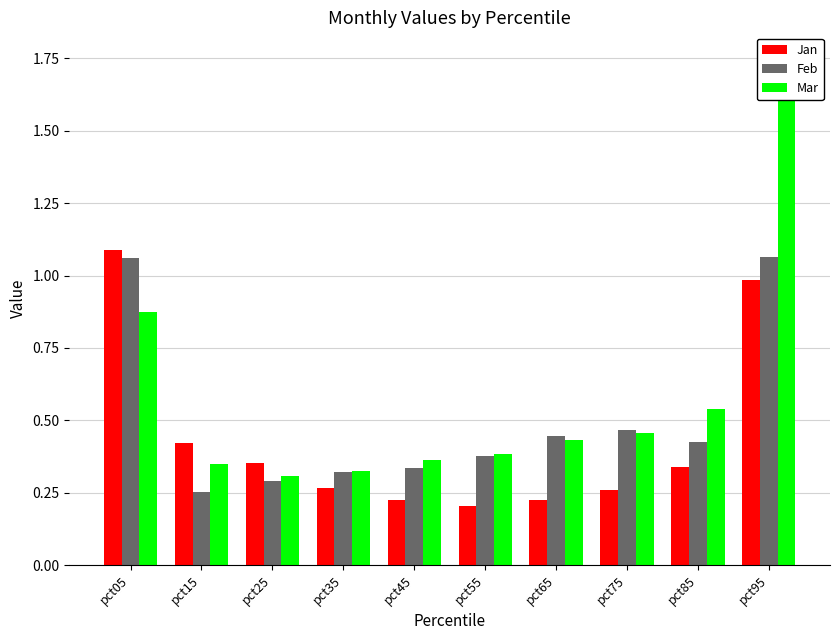

Is it true that Feb equals 0.3 at pct25?

True